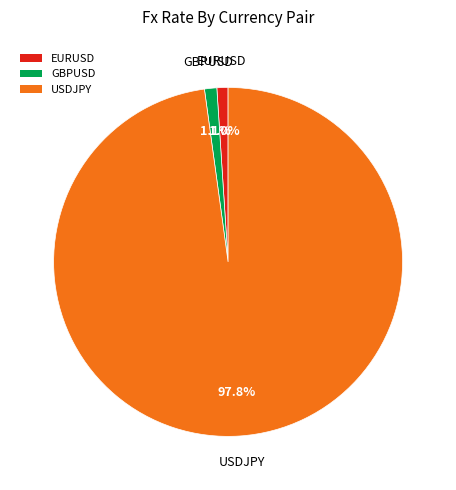

How many segments does this pie chart have?

3